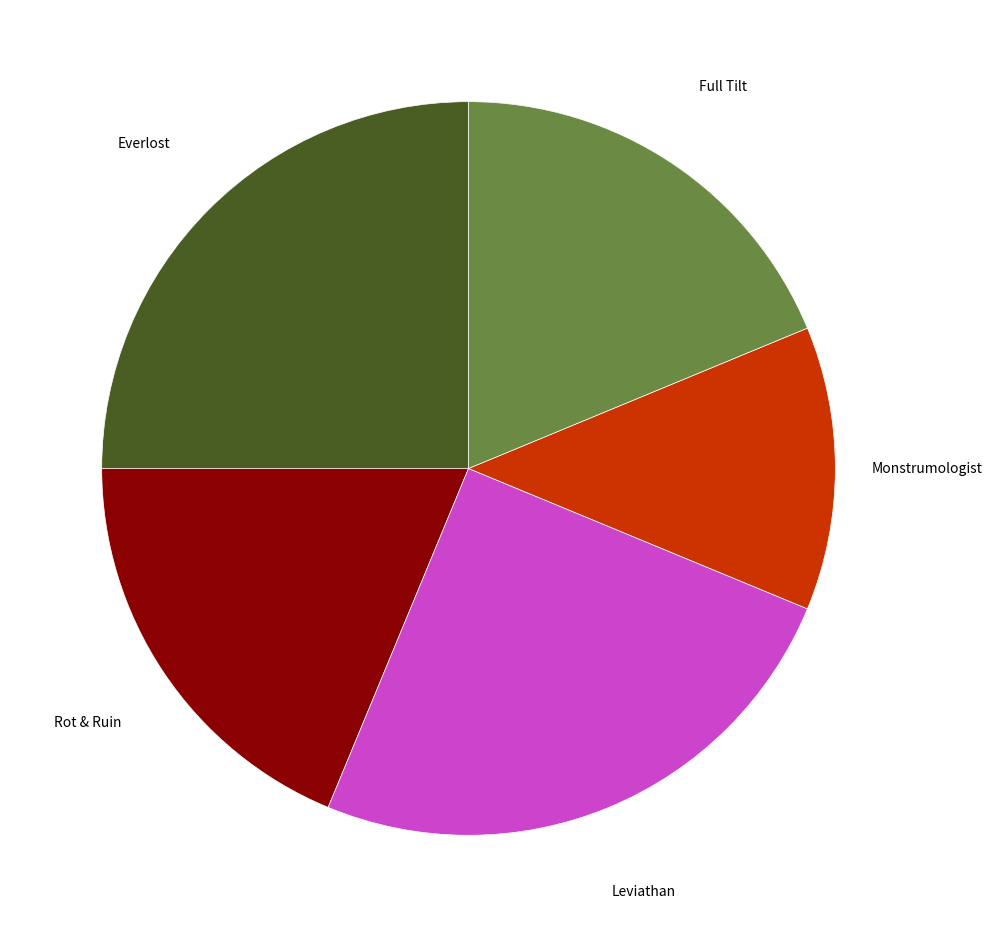

How many segments does this pie chart have?

5